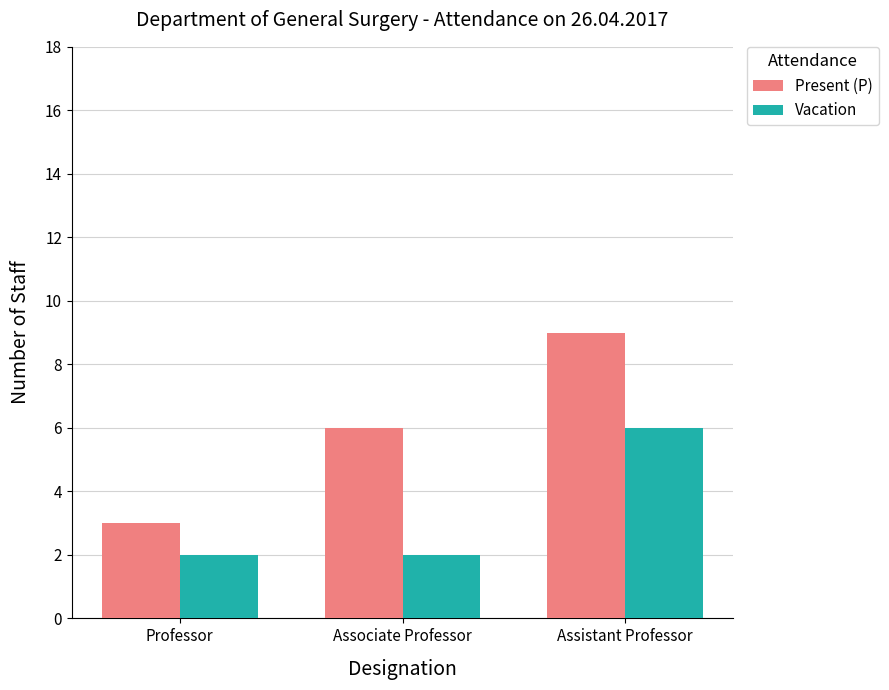

At which category is the sum across all series the highest?

Assistant Professor